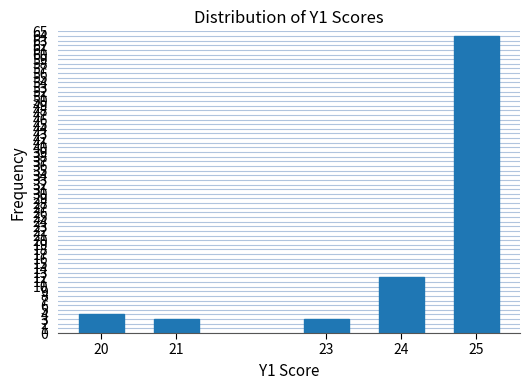

Reading left to right, what are all the values shown in this chart?

20=4	21=3	23=3	24=12	25=64